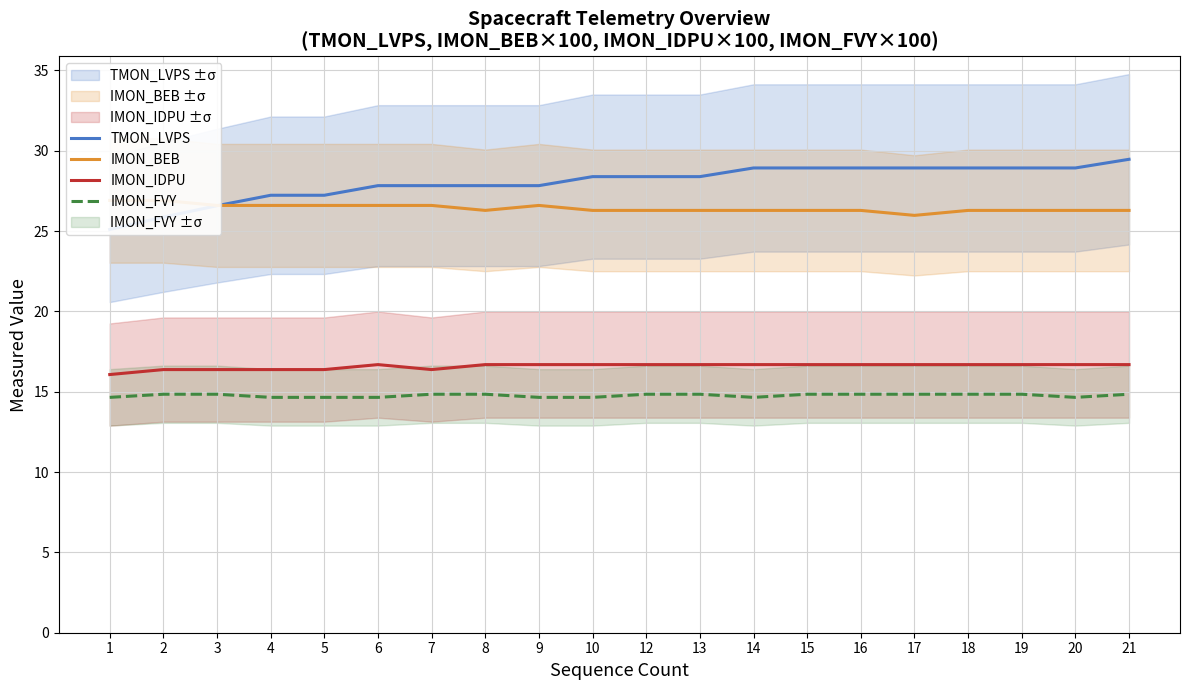

Is it true that TMON_LVPS equals 27.8 at 6?

True